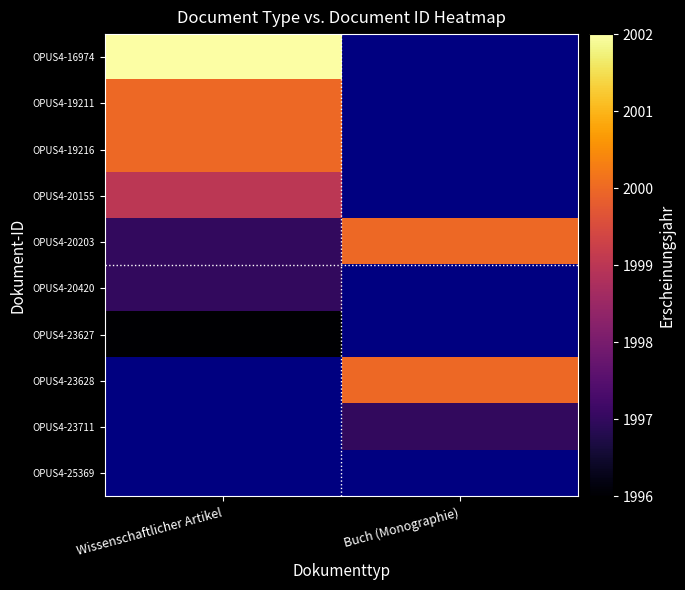

What is the minimum value shown in the chart?

1996.0